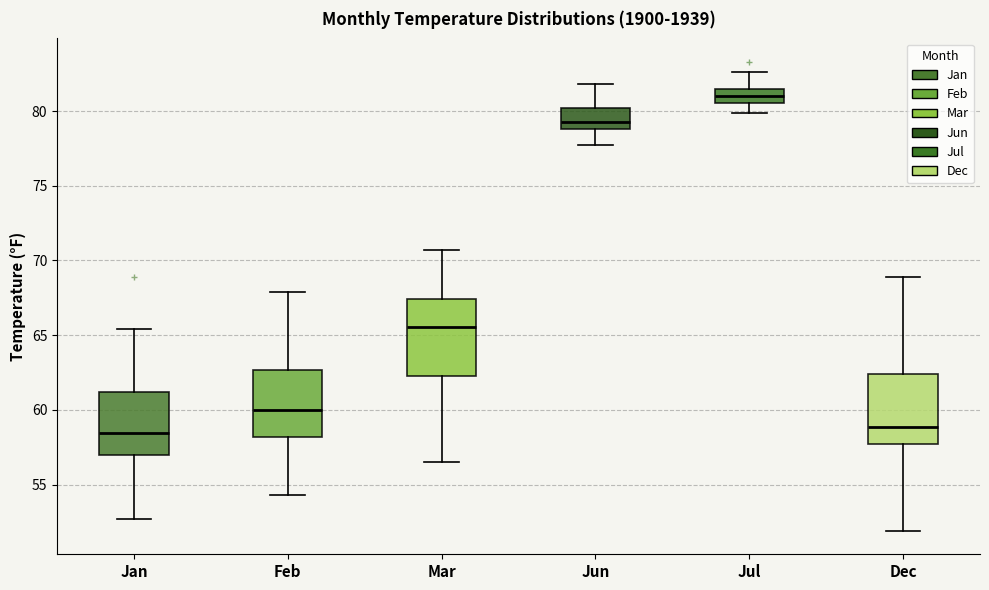

Reading left to right, transcribe this box plot: for each box, give where its median line is, the range the box spans, and where its two whiskers end, as read against the y-axis. The values are not printed on the chart, so give them approximately, as read against the axis.

Jan: median 58.5, box 57.0 to 61.0, whiskers 52.5 to 65.5
Feb: median 60.0, box 58.0 to 62.5, whiskers 54.5 to 68.0
Mar: median 65.5, box 62.5 to 67.5, whiskers 56.5 to 70.5
Jun: median 79.5, box 79.0 to 80.0, whiskers 77.5 to 82.0
Jul: median 81.0, box 80.5 to 81.5, whiskers 80.0 to 82.5
Dec: median 59.0, box 57.5 to 62.5, whiskers 52.0 to 69.0